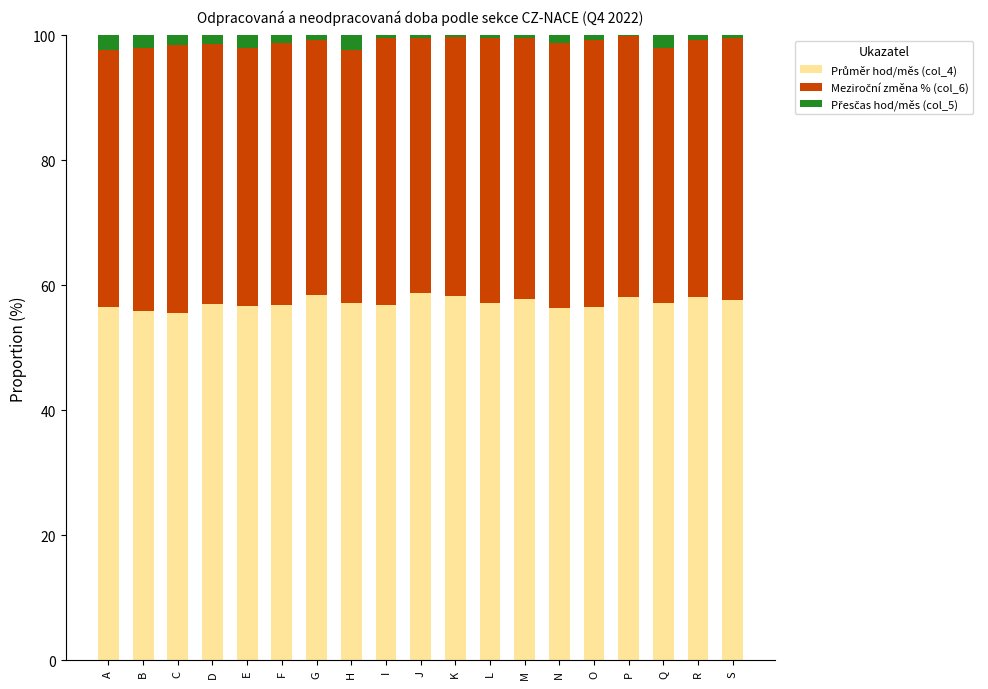

What is the total value across all series at A?

100.0